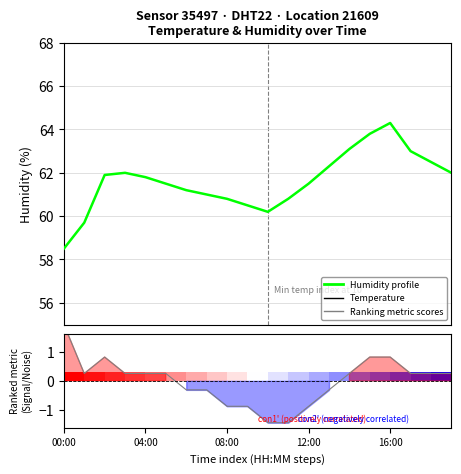

What is the greatest value displayed?

64.3